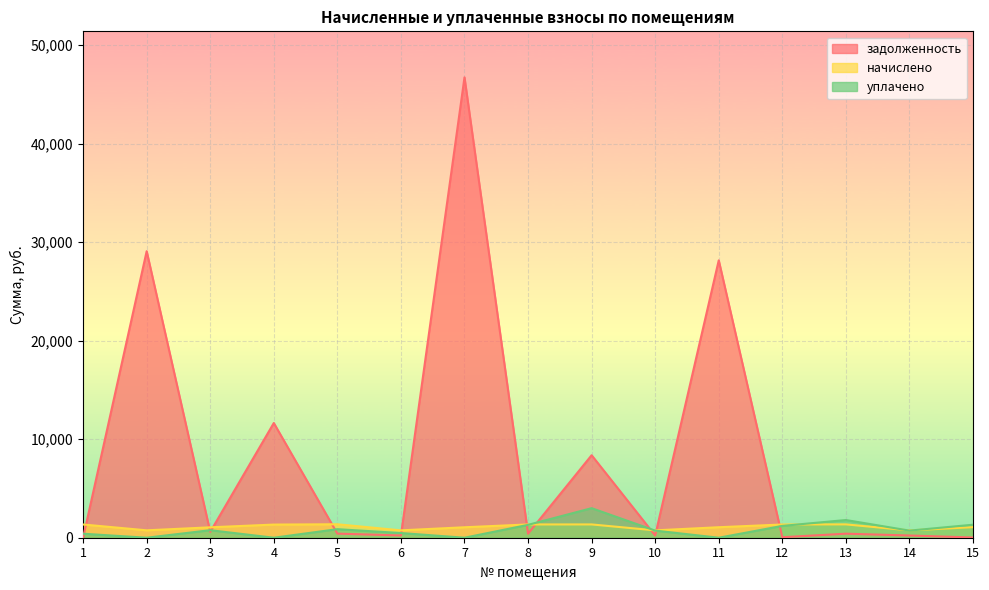

How many interior local peaks does the уплачено series have?

4